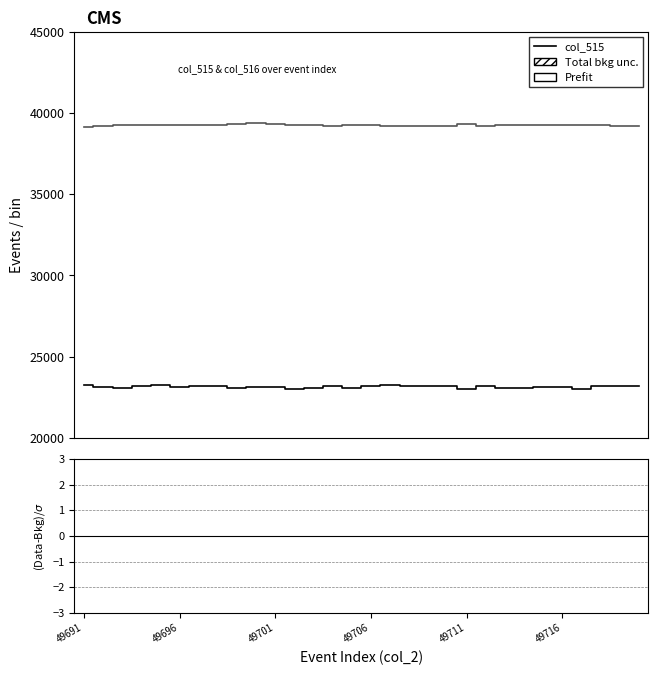

Reading left to right, extract all data points from this chart.

col_515: 23245.0	23162.0	23066.0	23215.0	23285.0	23109.0	23174.0	23184.0	23066.0	23146.0	23139.0	23032.0	23045.0	23218.0	23094.0	23224.0	23252.0	23174.0	23218.0	23212.0	23008.0	23187.0	23082.0	23045.0	23131.0	23139.0	23032.0	23184.0	23174.0	23218.0
col_516: 39163.0	39229.0	39283.0	39282.0	39246.0	39259.0	39282.0	39283.0	39308.0	39369.0	39316.0	39282.0	39290.0	39180.0	39280.0	39239.0	39216.0	39230.0	39224.0	39220.0	39313.0	39183.0	39280.0	39290.0	39248.0	39282.0	39255.0	39269.0	39229.0	39219.0
(col_515-col_516)/norm: -4.1	-4.1	-4.1	-4.1	-4.1	-4.1	-4.1	-4.1	-4.1	-4.1	-4.1	-4.1	-4.1	-4.1	-4.1	-4.1	-4.1	-4.1	-4.1	-4.1	-4.1	-4.1	-4.1	-4.1	-4.1	-4.1	-4.1	-4.1	-4.1	-4.1